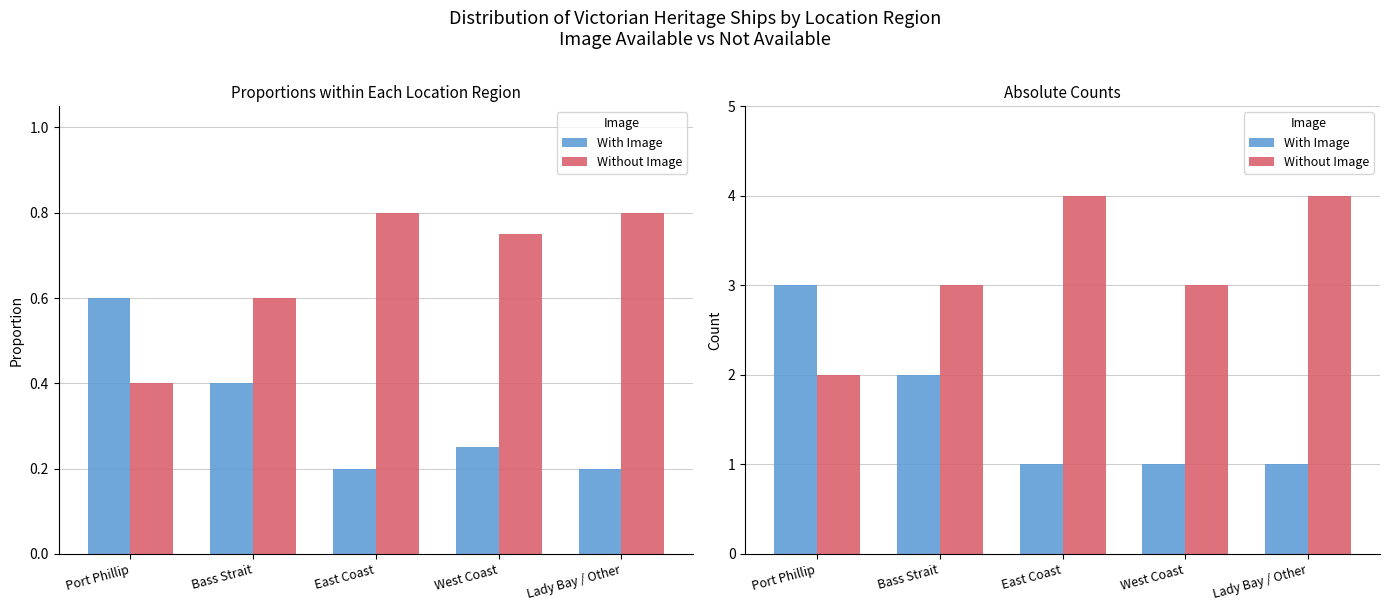

Which series has the largest range (max minus min)?

With Image